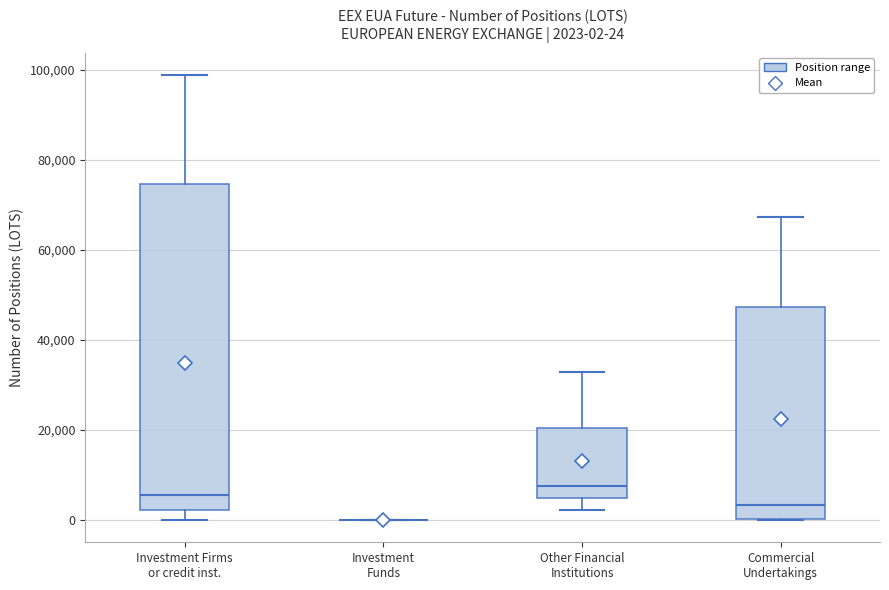

Comparing the boxes themselves (not the whiskers), which one is the tallest?

Investment Firms or credit inst.